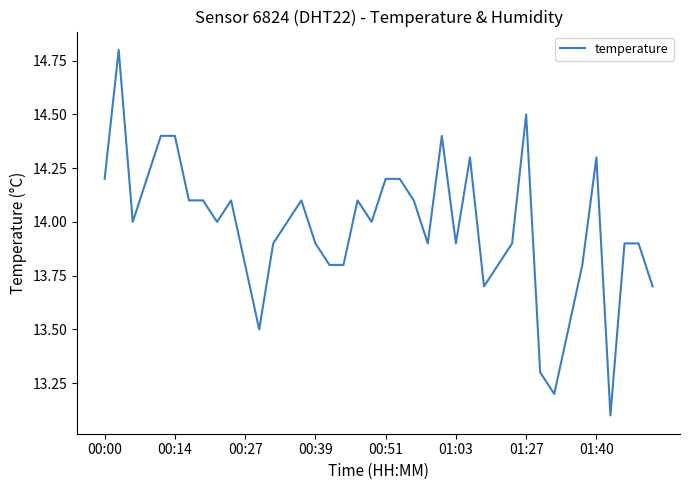

What is the greatest value displayed?

14.8